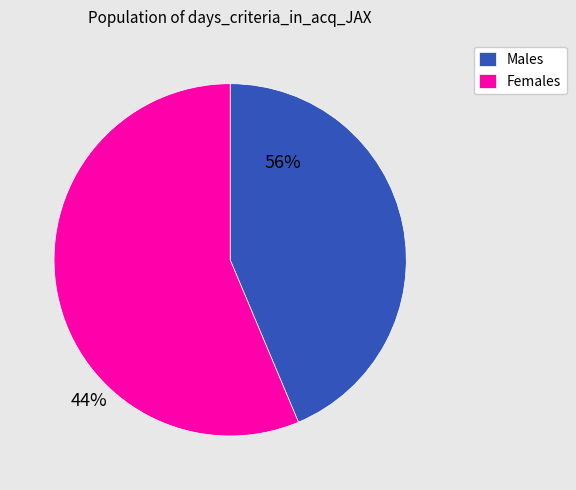

Is Males the majority of the pie?

No